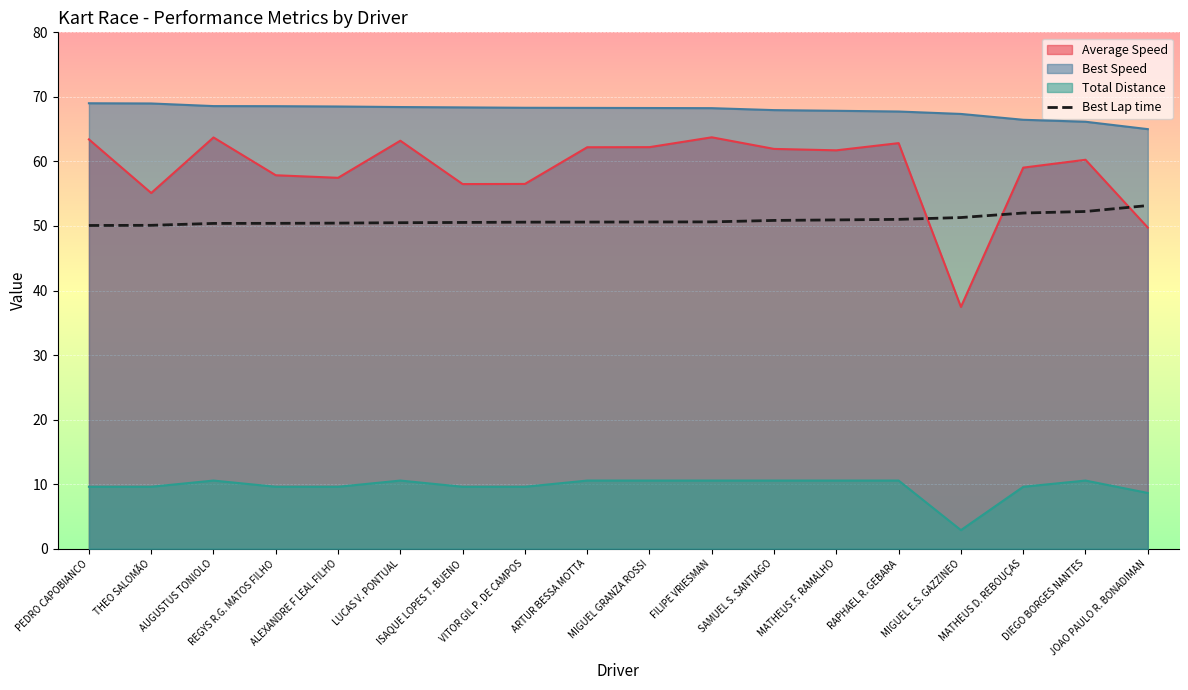

What is the minimum value shown in the chart?

2.9